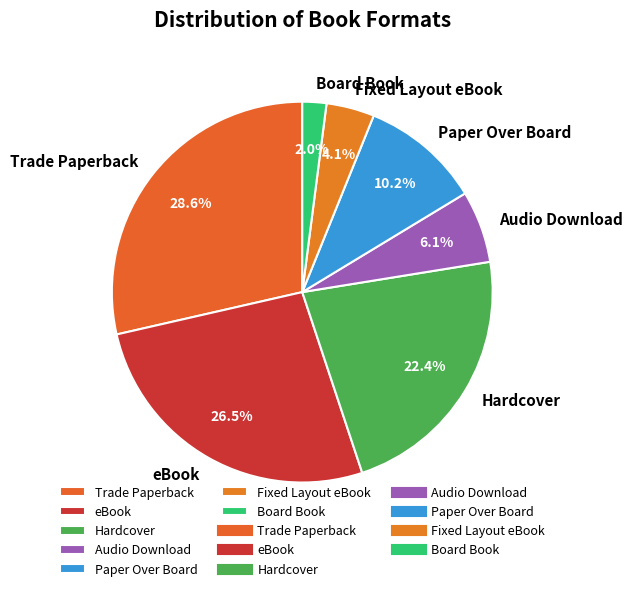

What is the ratio of the value at Hardcover to the value at eBook?

0.8